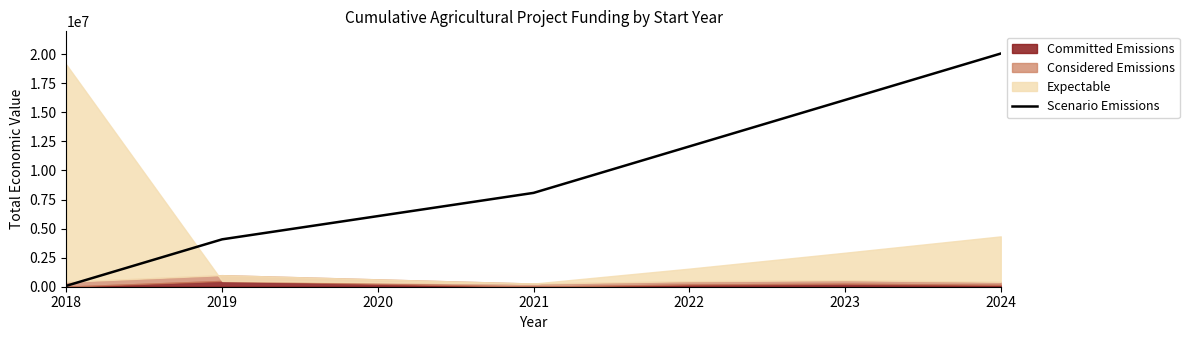

What is the maximum value shown in the chart?

20053998.3